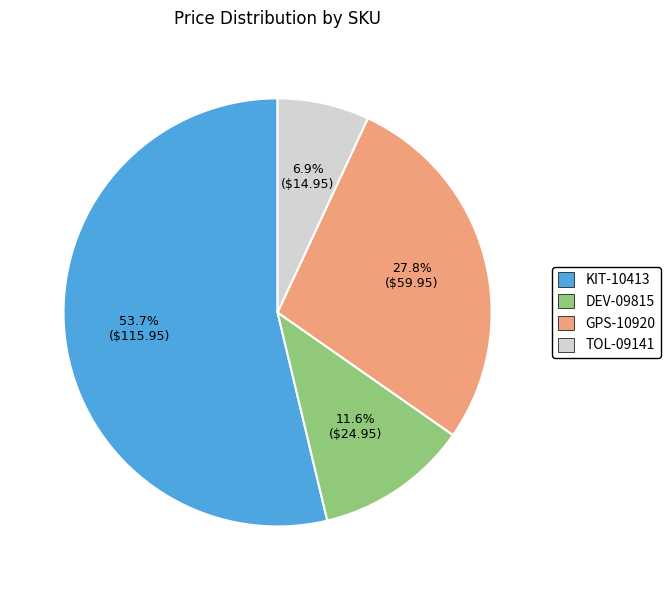

To the nearest percent, what percentage of the pie is DEV-09815?

12%